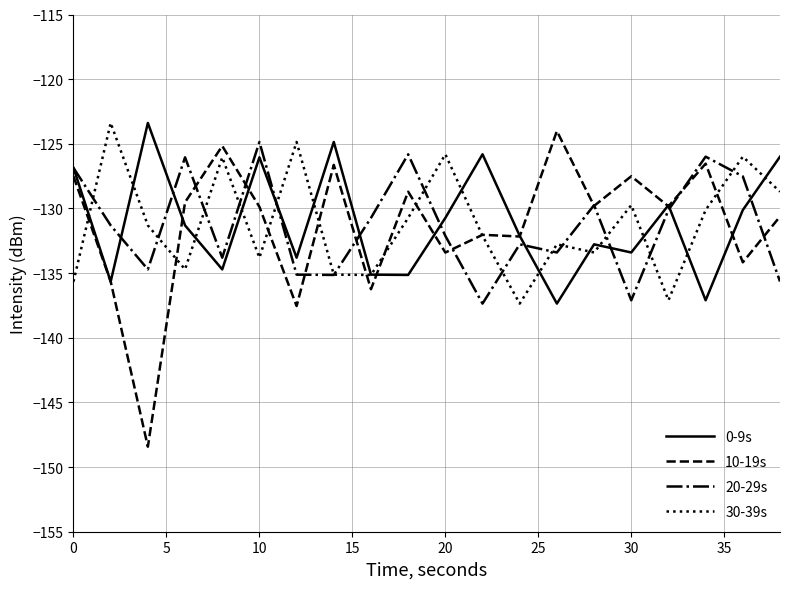

Which series has the largest range (max minus min)?

10-19s